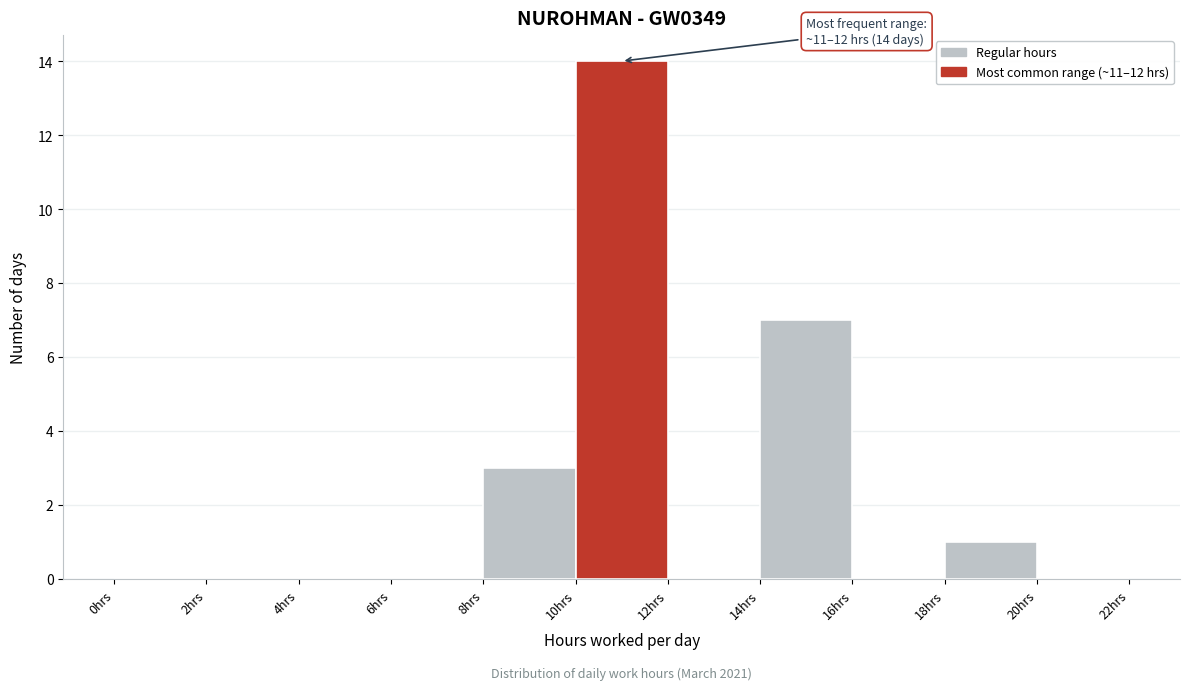

Which range on the x-axis has the tallest bar?

10 to 12